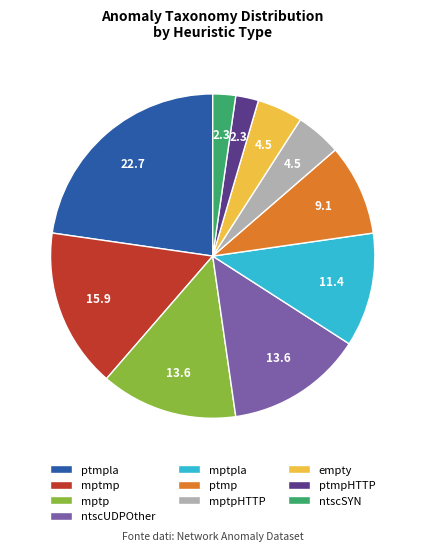

Is there any slice that represents more than half of the pie?

No